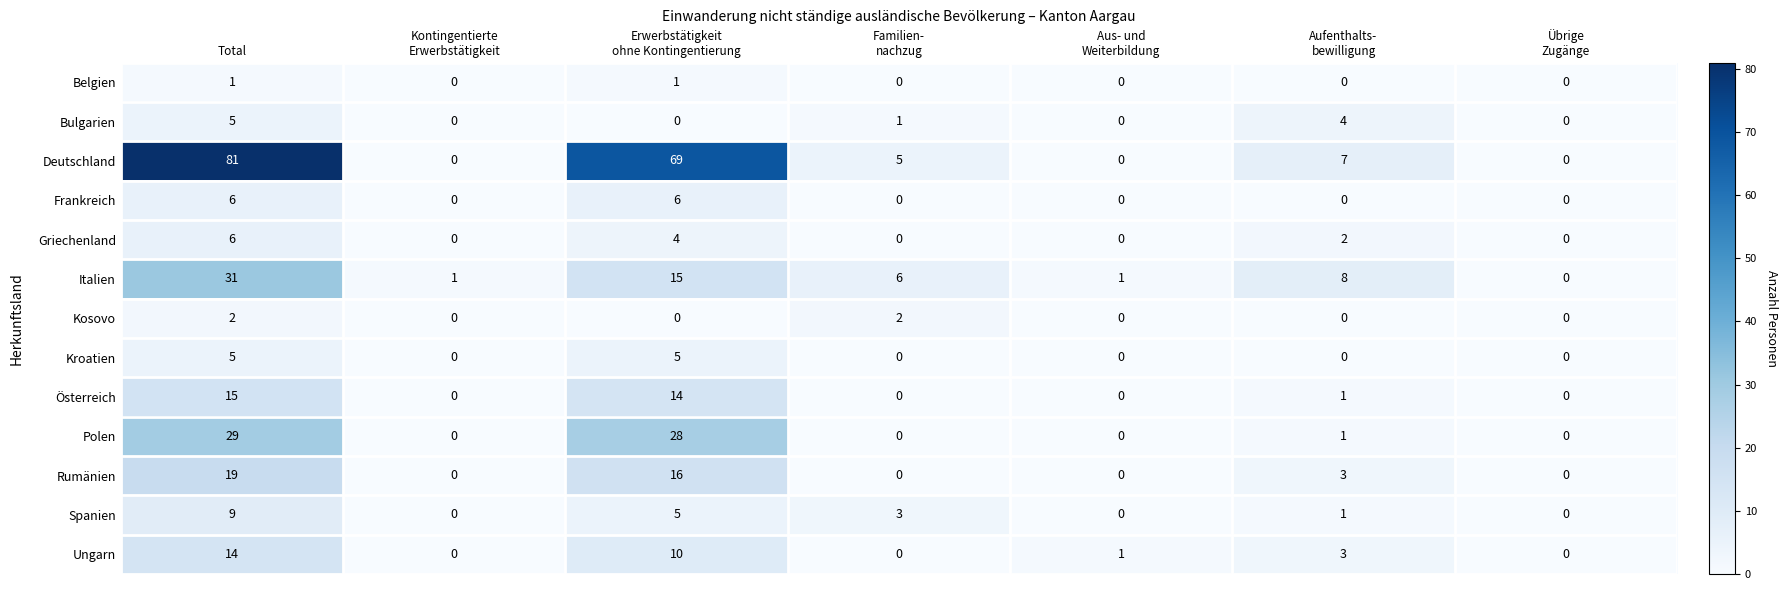

Which series has the widest spread of values?

Deutschland